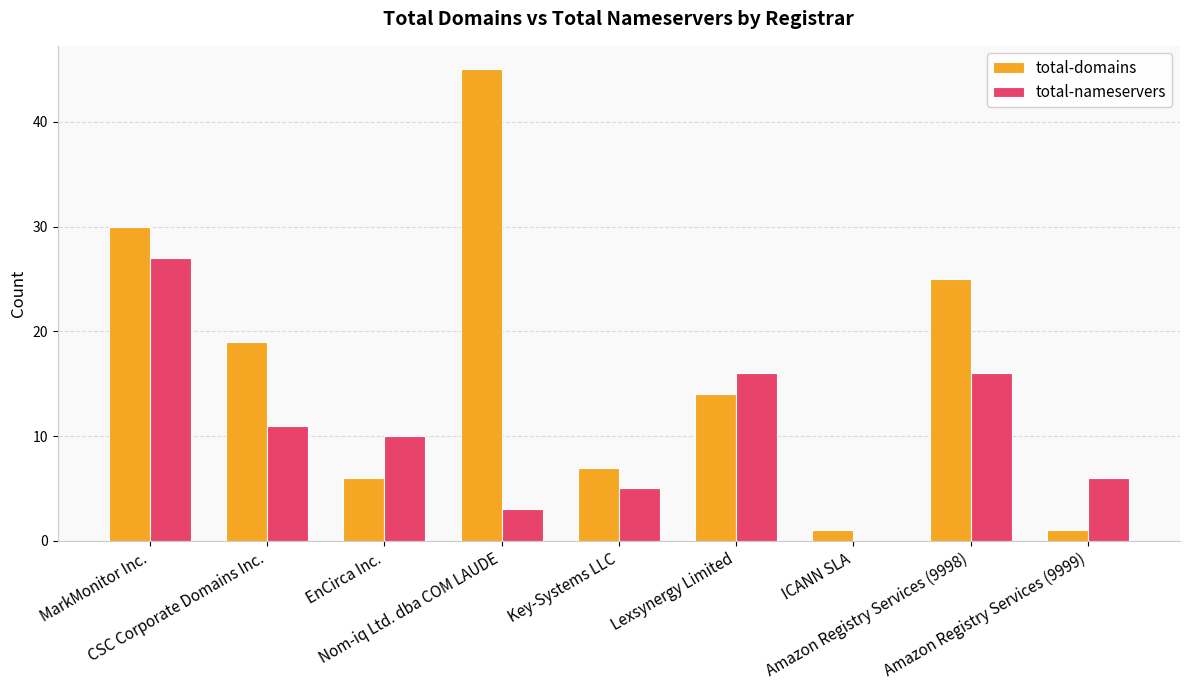

Which series has the largest total across all categories?

total-domains